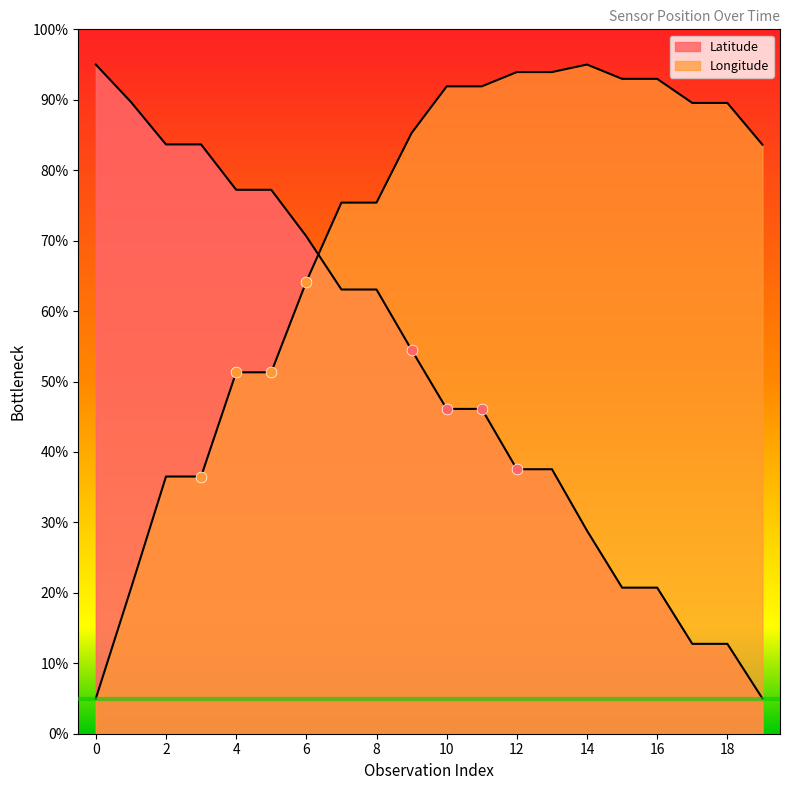

Is the value of Longitude at 17 greater than the value of Latitude at 1?

No